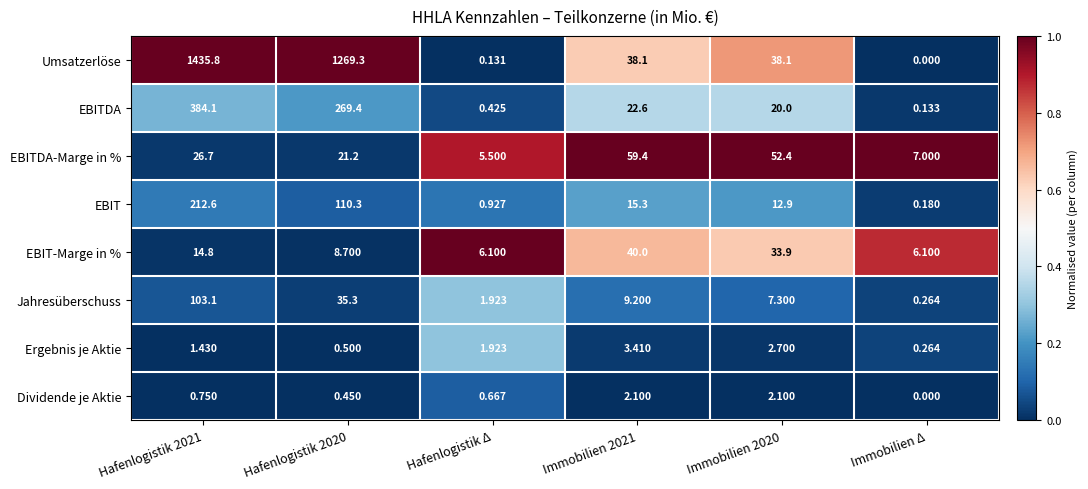

List the series in order of their peak value, highest first.

Umsatzerlöse, EBITDA, EBIT, Jahresüberschuss, EBITDA-Marge in %, EBIT-Marge in %, Ergebnis je Aktie, Dividende je Aktie